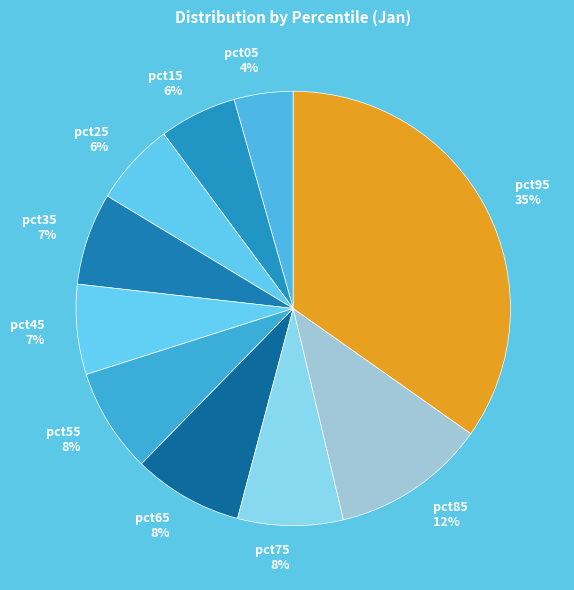

To the nearest percent, what percentage of the pie is pct95?

35%